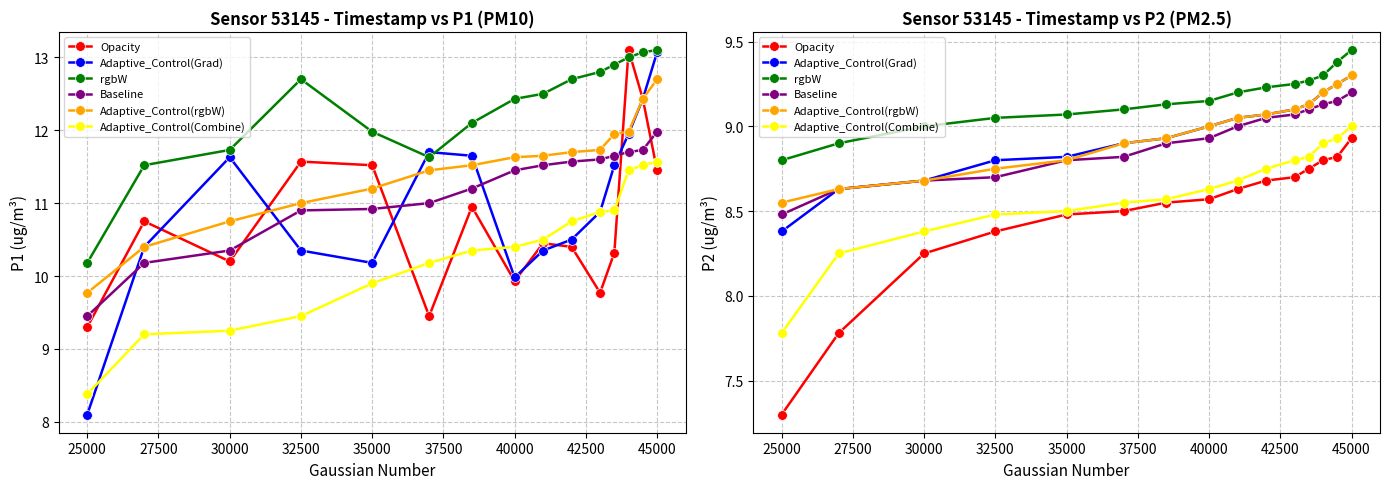

True or false: Adaptive_Control(Combine) has more than 2 points higher than both neighbors.

False